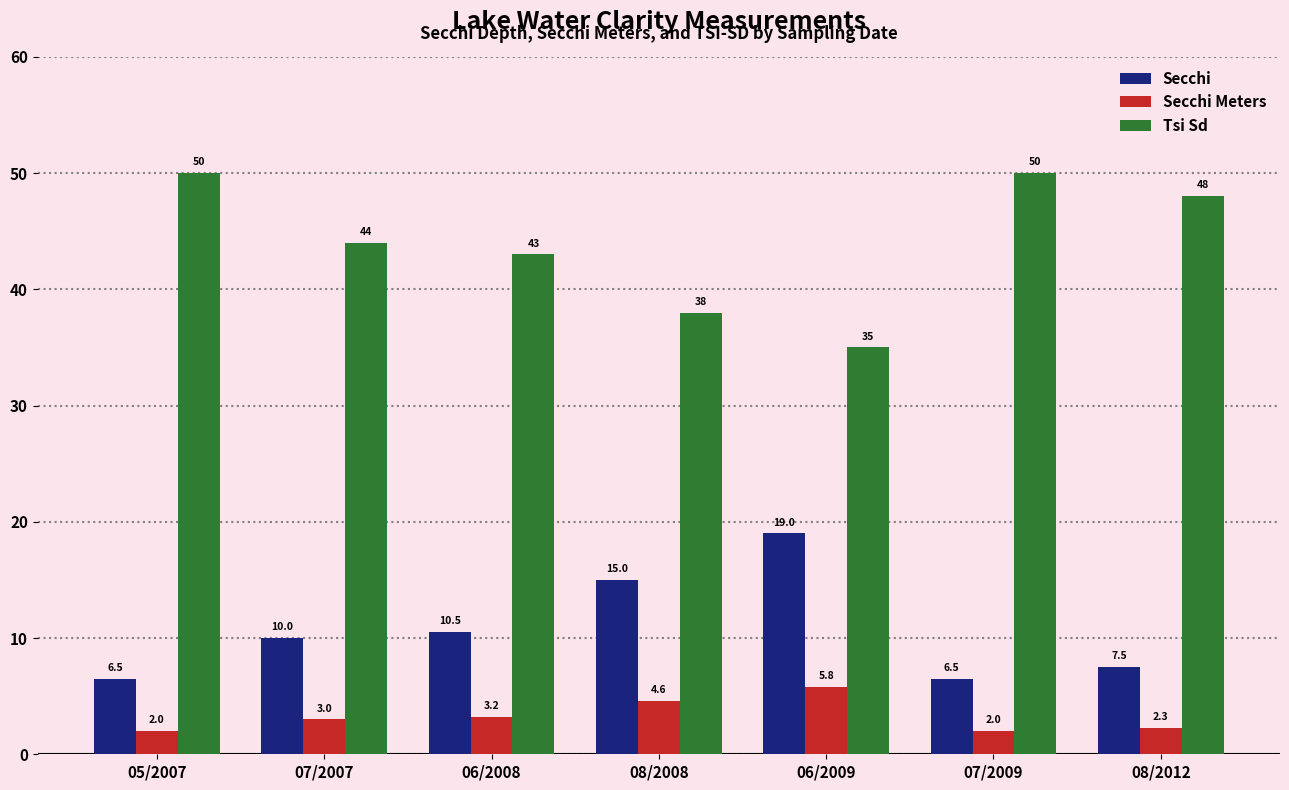

What is the label of the 2nd bar from the right?

07/2009